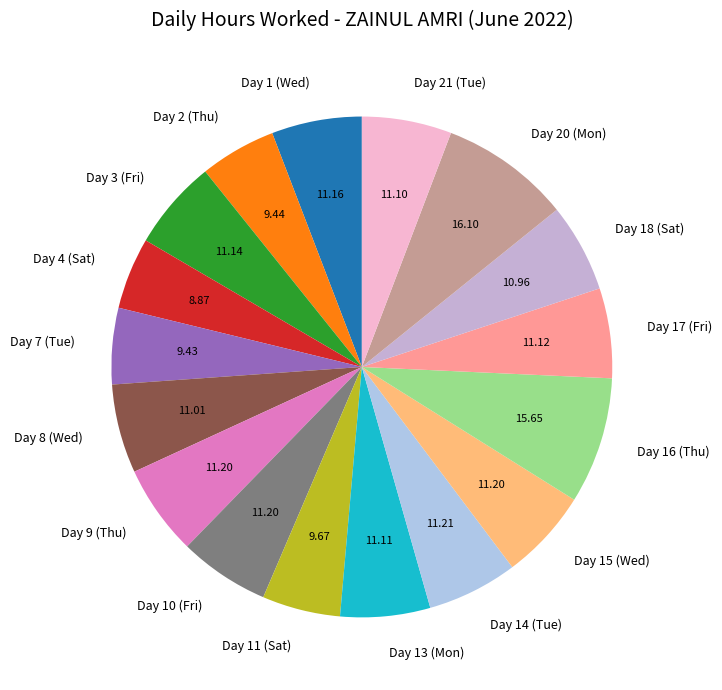

Does Day 17 (Fri) represent more than half of the total?

No